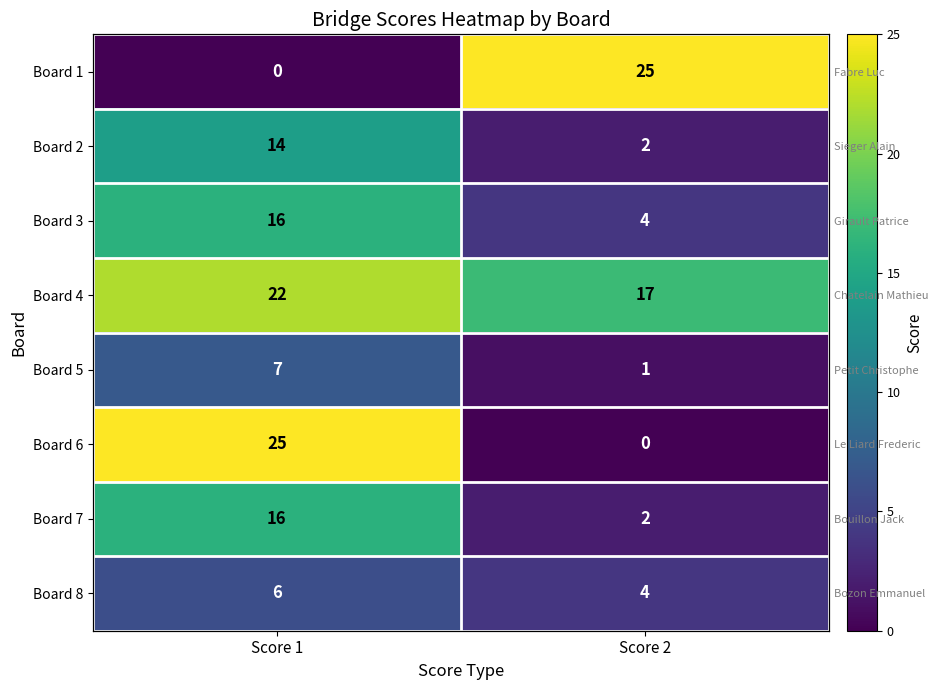

The value of Board 4 at Score 2 is 17. True or false?

True